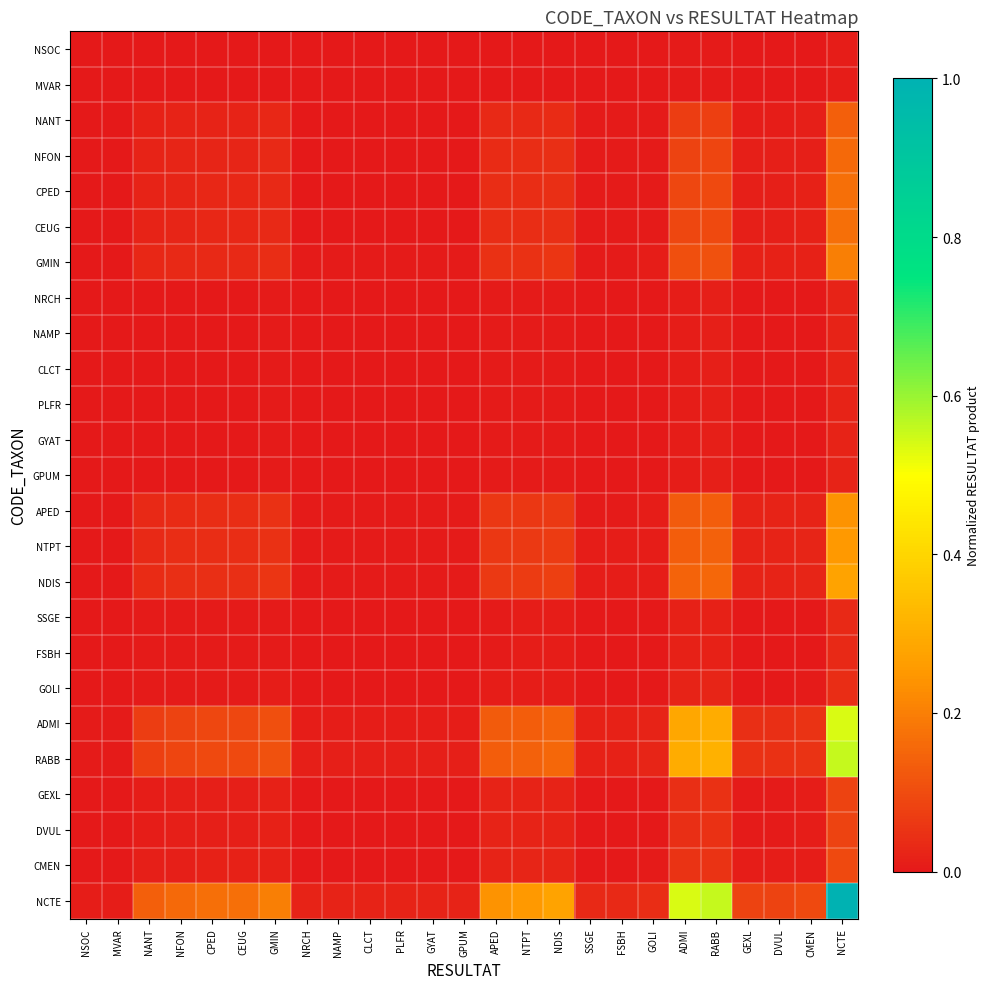

Reading left to right, list all the values displayed in this chart.

NSOC: NSOC=0.0	MVAR=0.0	NANT=0.0	NFON=0.0	CPED=0.0	CEUG=0.0	GMIN=0.0	NRCH=0.0	NAMP=0.0	CLCT=0.0	PLFR=0.0	GYAT=0.0	GPUM=0.0	APED=0.0	NTPT=0.0	NDIS=0.0	SSGE=0.0	FSBH=0.0	GOLI=0.0	ADMI=0.0	RABB=0.0	GEXL=0.0	DVUL=0.0	CMEN=0.0	NCTE=0.0
MVAR: NSOC=0.0	MVAR=0.0	NANT=0.0	NFON=0.0	CPED=0.0	CEUG=0.0	GMIN=0.0	NRCH=0.0	NAMP=0.0	CLCT=0.0	PLFR=0.0	GYAT=0.0	GPUM=0.0	APED=0.0	NTPT=0.0	NDIS=0.0	SSGE=0.0	FSBH=0.0	GOLI=0.0	ADMI=0.0	RABB=0.0	GEXL=0.0	DVUL=0.0	CMEN=0.0	NCTE=0.0
NANT: NSOC=0.0	MVAR=0.0	NANT=0.0	NFON=0.0	CPED=0.0	CEUG=0.0	GMIN=0.0	NRCH=0.0	NAMP=0.0	CLCT=0.0	PLFR=0.0	GYAT=0.0	GPUM=0.0	APED=0.0	NTPT=0.0	NDIS=0.0	SSGE=0.0	FSBH=0.0	GOLI=0.0	ADMI=0.1	RABB=0.1	GEXL=0.0	DVUL=0.0	CMEN=0.0	NCTE=0.1
NFON: NSOC=0.0	MVAR=0.0	NANT=0.0	NFON=0.0	CPED=0.0	CEUG=0.0	GMIN=0.0	NRCH=0.0	NAMP=0.0	CLCT=0.0	PLFR=0.0	GYAT=0.0	GPUM=0.0	APED=0.0	NTPT=0.0	NDIS=0.0	SSGE=0.0	FSBH=0.0	GOLI=0.0	ADMI=0.1	RABB=0.1	GEXL=0.0	DVUL=0.0	CMEN=0.0	NCTE=0.2
CPED: NSOC=0.0	MVAR=0.0	NANT=0.0	NFON=0.0	CPED=0.0	CEUG=0.0	GMIN=0.0	NRCH=0.0	NAMP=0.0	CLCT=0.0	PLFR=0.0	GYAT=0.0	GPUM=0.0	APED=0.0	NTPT=0.0	NDIS=0.0	SSGE=0.0	FSBH=0.0	GOLI=0.0	ADMI=0.1	RABB=0.1	GEXL=0.0	DVUL=0.0	CMEN=0.0	NCTE=0.2
CEUG: NSOC=0.0	MVAR=0.0	NANT=0.0	NFON=0.0	CPED=0.0	CEUG=0.0	GMIN=0.0	NRCH=0.0	NAMP=0.0	CLCT=0.0	PLFR=0.0	GYAT=0.0	GPUM=0.0	APED=0.0	NTPT=0.0	NDIS=0.0	SSGE=0.0	FSBH=0.0	GOLI=0.0	ADMI=0.1	RABB=0.1	GEXL=0.0	DVUL=0.0	CMEN=0.0	NCTE=0.2
GMIN: NSOC=0.0	MVAR=0.0	NANT=0.0	NFON=0.0	CPED=0.0	CEUG=0.0	GMIN=0.0	NRCH=0.0	NAMP=0.0	CLCT=0.0	PLFR=0.0	GYAT=0.0	GPUM=0.0	APED=0.0	NTPT=0.1	NDIS=0.1	SSGE=0.0	FSBH=0.0	GOLI=0.0	ADMI=0.1	RABB=0.1	GEXL=0.0	DVUL=0.0	CMEN=0.0	NCTE=0.2
NRCH: NSOC=0.0	MVAR=0.0	NANT=0.0	NFON=0.0	CPED=0.0	CEUG=0.0	GMIN=0.0	NRCH=0.0	NAMP=0.0	CLCT=0.0	PLFR=0.0	GYAT=0.0	GPUM=0.0	APED=0.0	NTPT=0.0	NDIS=0.0	SSGE=0.0	FSBH=0.0	GOLI=0.0	ADMI=0.0	RABB=0.0	GEXL=0.0	DVUL=0.0	CMEN=0.0	NCTE=0.0
NAMP: NSOC=0.0	MVAR=0.0	NANT=0.0	NFON=0.0	CPED=0.0	CEUG=0.0	GMIN=0.0	NRCH=0.0	NAMP=0.0	CLCT=0.0	PLFR=0.0	GYAT=0.0	GPUM=0.0	APED=0.0	NTPT=0.0	NDIS=0.0	SSGE=0.0	FSBH=0.0	GOLI=0.0	ADMI=0.0	RABB=0.0	GEXL=0.0	DVUL=0.0	CMEN=0.0	NCTE=0.0
CLCT: NSOC=0.0	MVAR=0.0	NANT=0.0	NFON=0.0	CPED=0.0	CEUG=0.0	GMIN=0.0	NRCH=0.0	NAMP=0.0	CLCT=0.0	PLFR=0.0	GYAT=0.0	GPUM=0.0	APED=0.0	NTPT=0.0	NDIS=0.0	SSGE=0.0	FSBH=0.0	GOLI=0.0	ADMI=0.0	RABB=0.0	GEXL=0.0	DVUL=0.0	CMEN=0.0	NCTE=0.0
PLFR: NSOC=0.0	MVAR=0.0	NANT=0.0	NFON=0.0	CPED=0.0	CEUG=0.0	GMIN=0.0	NRCH=0.0	NAMP=0.0	CLCT=0.0	PLFR=0.0	GYAT=0.0	GPUM=0.0	APED=0.0	NTPT=0.0	NDIS=0.0	SSGE=0.0	FSBH=0.0	GOLI=0.0	ADMI=0.0	RABB=0.0	GEXL=0.0	DVUL=0.0	CMEN=0.0	NCTE=0.0
GYAT: NSOC=0.0	MVAR=0.0	NANT=0.0	NFON=0.0	CPED=0.0	CEUG=0.0	GMIN=0.0	NRCH=0.0	NAMP=0.0	CLCT=0.0	PLFR=0.0	GYAT=0.0	GPUM=0.0	APED=0.0	NTPT=0.0	NDIS=0.0	SSGE=0.0	FSBH=0.0	GOLI=0.0	ADMI=0.0	RABB=0.0	GEXL=0.0	DVUL=0.0	CMEN=0.0	NCTE=0.0
GPUM: NSOC=0.0	MVAR=0.0	NANT=0.0	NFON=0.0	CPED=0.0	CEUG=0.0	GMIN=0.0	NRCH=0.0	NAMP=0.0	CLCT=0.0	PLFR=0.0	GYAT=0.0	GPUM=0.0	APED=0.0	NTPT=0.0	NDIS=0.0	SSGE=0.0	FSBH=0.0	GOLI=0.0	ADMI=0.0	RABB=0.0	GEXL=0.0	DVUL=0.0	CMEN=0.0	NCTE=0.0
APED: NSOC=0.0	MVAR=0.0	NANT=0.0	NFON=0.0	CPED=0.0	CEUG=0.0	GMIN=0.0	NRCH=0.0	NAMP=0.0	CLCT=0.0	PLFR=0.0	GYAT=0.0	GPUM=0.0	APED=0.1	NTPT=0.1	NDIS=0.1	SSGE=0.0	FSBH=0.0	GOLI=0.0	ADMI=0.1	RABB=0.1	GEXL=0.0	DVUL=0.0	CMEN=0.0	NCTE=0.2
NTPT: NSOC=0.0	MVAR=0.0	NANT=0.0	NFON=0.0	CPED=0.0	CEUG=0.0	GMIN=0.1	NRCH=0.0	NAMP=0.0	CLCT=0.0	PLFR=0.0	GYAT=0.0	GPUM=0.0	APED=0.1	NTPT=0.1	NDIS=0.1	SSGE=0.0	FSBH=0.0	GOLI=0.0	ADMI=0.1	RABB=0.1	GEXL=0.0	DVUL=0.0	CMEN=0.0	NCTE=0.3
NDIS: NSOC=0.0	MVAR=0.0	NANT=0.0	NFON=0.0	CPED=0.0	CEUG=0.0	GMIN=0.1	NRCH=0.0	NAMP=0.0	CLCT=0.0	PLFR=0.0	GYAT=0.0	GPUM=0.0	APED=0.1	NTPT=0.1	NDIS=0.1	SSGE=0.0	FSBH=0.0	GOLI=0.0	ADMI=0.1	RABB=0.2	GEXL=0.0	DVUL=0.0	CMEN=0.0	NCTE=0.3
SSGE: NSOC=0.0	MVAR=0.0	NANT=0.0	NFON=0.0	CPED=0.0	CEUG=0.0	GMIN=0.0	NRCH=0.0	NAMP=0.0	CLCT=0.0	PLFR=0.0	GYAT=0.0	GPUM=0.0	APED=0.0	NTPT=0.0	NDIS=0.0	SSGE=0.0	FSBH=0.0	GOLI=0.0	ADMI=0.0	RABB=0.0	GEXL=0.0	DVUL=0.0	CMEN=0.0	NCTE=0.0
FSBH: NSOC=0.0	MVAR=0.0	NANT=0.0	NFON=0.0	CPED=0.0	CEUG=0.0	GMIN=0.0	NRCH=0.0	NAMP=0.0	CLCT=0.0	PLFR=0.0	GYAT=0.0	GPUM=0.0	APED=0.0	NTPT=0.0	NDIS=0.0	SSGE=0.0	FSBH=0.0	GOLI=0.0	ADMI=0.0	RABB=0.0	GEXL=0.0	DVUL=0.0	CMEN=0.0	NCTE=0.0
GOLI: NSOC=0.0	MVAR=0.0	NANT=0.0	NFON=0.0	CPED=0.0	CEUG=0.0	GMIN=0.0	NRCH=0.0	NAMP=0.0	CLCT=0.0	PLFR=0.0	GYAT=0.0	GPUM=0.0	APED=0.0	NTPT=0.0	NDIS=0.0	SSGE=0.0	FSBH=0.0	GOLI=0.0	ADMI=0.0	RABB=0.0	GEXL=0.0	DVUL=0.0	CMEN=0.0	NCTE=0.0
ADMI: NSOC=0.0	MVAR=0.0	NANT=0.1	NFON=0.1	CPED=0.1	CEUG=0.1	GMIN=0.1	NRCH=0.0	NAMP=0.0	CLCT=0.0	PLFR=0.0	GYAT=0.0	GPUM=0.0	APED=0.1	NTPT=0.1	NDIS=0.1	SSGE=0.0	FSBH=0.0	GOLI=0.0	ADMI=0.3	RABB=0.3	GEXL=0.0	DVUL=0.0	CMEN=0.1	NCTE=0.5
RABB: NSOC=0.0	MVAR=0.0	NANT=0.1	NFON=0.1	CPED=0.1	CEUG=0.1	GMIN=0.1	NRCH=0.0	NAMP=0.0	CLCT=0.0	PLFR=0.0	GYAT=0.0	GPUM=0.0	APED=0.1	NTPT=0.1	NDIS=0.2	SSGE=0.0	FSBH=0.0	GOLI=0.0	ADMI=0.3	RABB=0.3	GEXL=0.0	DVUL=0.0	CMEN=0.1	NCTE=0.6
GEXL: NSOC=0.0	MVAR=0.0	NANT=0.0	NFON=0.0	CPED=0.0	CEUG=0.0	GMIN=0.0	NRCH=0.0	NAMP=0.0	CLCT=0.0	PLFR=0.0	GYAT=0.0	GPUM=0.0	APED=0.0	NTPT=0.0	NDIS=0.0	SSGE=0.0	FSBH=0.0	GOLI=0.0	ADMI=0.0	RABB=0.0	GEXL=0.0	DVUL=0.0	CMEN=0.0	NCTE=0.1
DVUL: NSOC=0.0	MVAR=0.0	NANT=0.0	NFON=0.0	CPED=0.0	CEUG=0.0	GMIN=0.0	NRCH=0.0	NAMP=0.0	CLCT=0.0	PLFR=0.0	GYAT=0.0	GPUM=0.0	APED=0.0	NTPT=0.0	NDIS=0.0	SSGE=0.0	FSBH=0.0	GOLI=0.0	ADMI=0.0	RABB=0.0	GEXL=0.0	DVUL=0.0	CMEN=0.0	NCTE=0.1
CMEN: NSOC=0.0	MVAR=0.0	NANT=0.0	NFON=0.0	CPED=0.0	CEUG=0.0	GMIN=0.0	NRCH=0.0	NAMP=0.0	CLCT=0.0	PLFR=0.0	GYAT=0.0	GPUM=0.0	APED=0.0	NTPT=0.0	NDIS=0.0	SSGE=0.0	FSBH=0.0	GOLI=0.0	ADMI=0.1	RABB=0.1	GEXL=0.0	DVUL=0.0	CMEN=0.0	NCTE=0.1
NCTE: NSOC=0.0	MVAR=0.0	NANT=0.1	NFON=0.2	CPED=0.2	CEUG=0.2	GMIN=0.2	NRCH=0.0	NAMP=0.0	CLCT=0.0	PLFR=0.0	GYAT=0.0	GPUM=0.0	APED=0.2	NTPT=0.3	NDIS=0.3	SSGE=0.0	FSBH=0.0	GOLI=0.0	ADMI=0.5	RABB=0.6	GEXL=0.1	DVUL=0.1	CMEN=0.1	NCTE=1.0